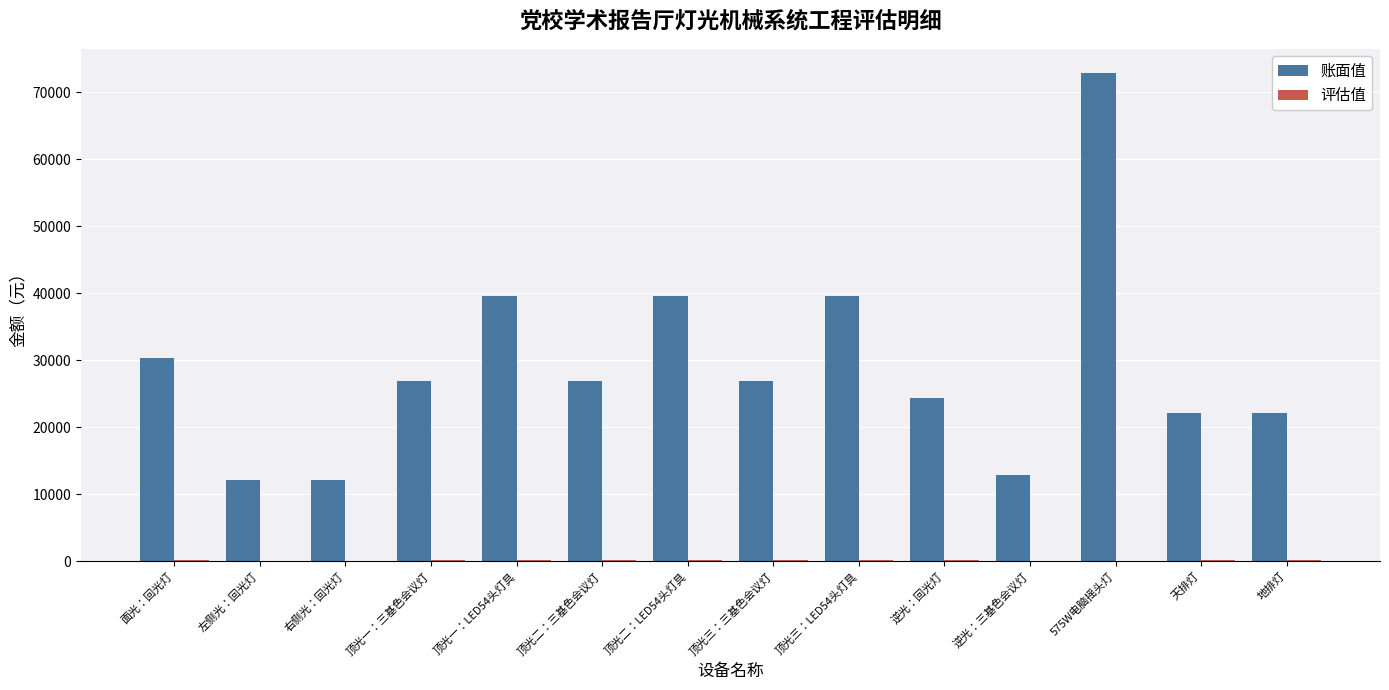

At which category does the chart reach its peak across all series?

575W电脑摇头灯